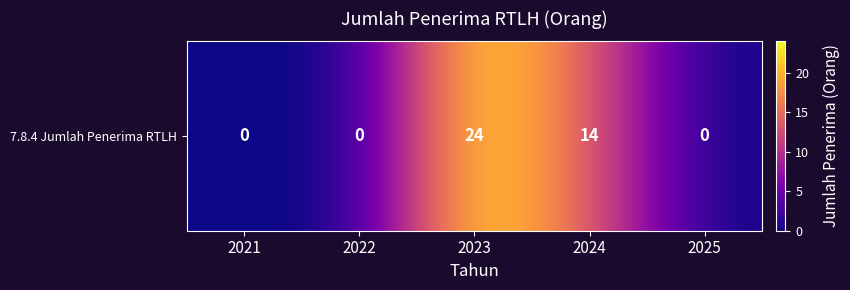

What is the sum of the values at 2023 and 2024?

38